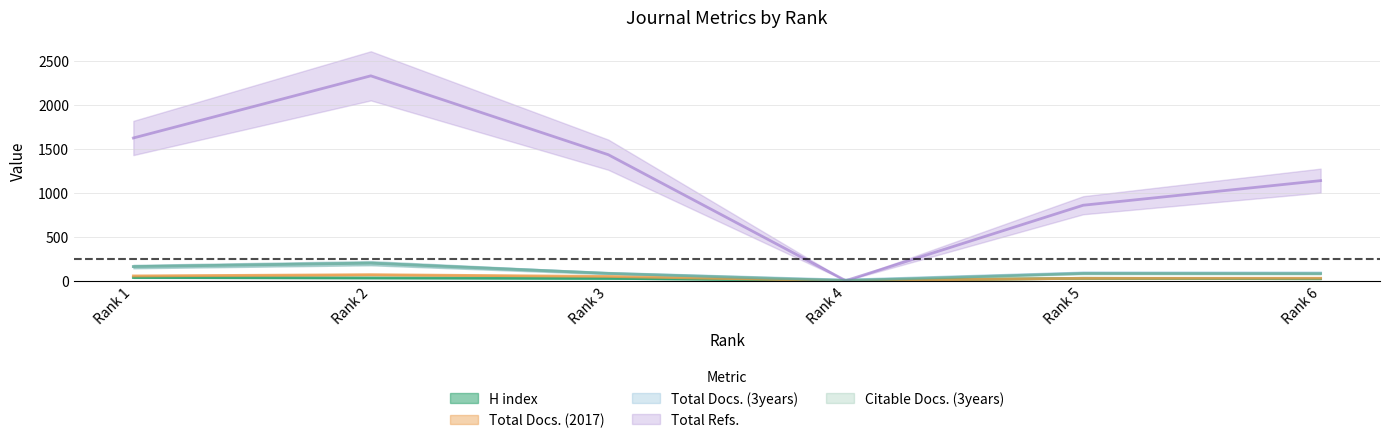

True or false: Total Docs. (2017) has more than 0 points higher than both neighbors.

True